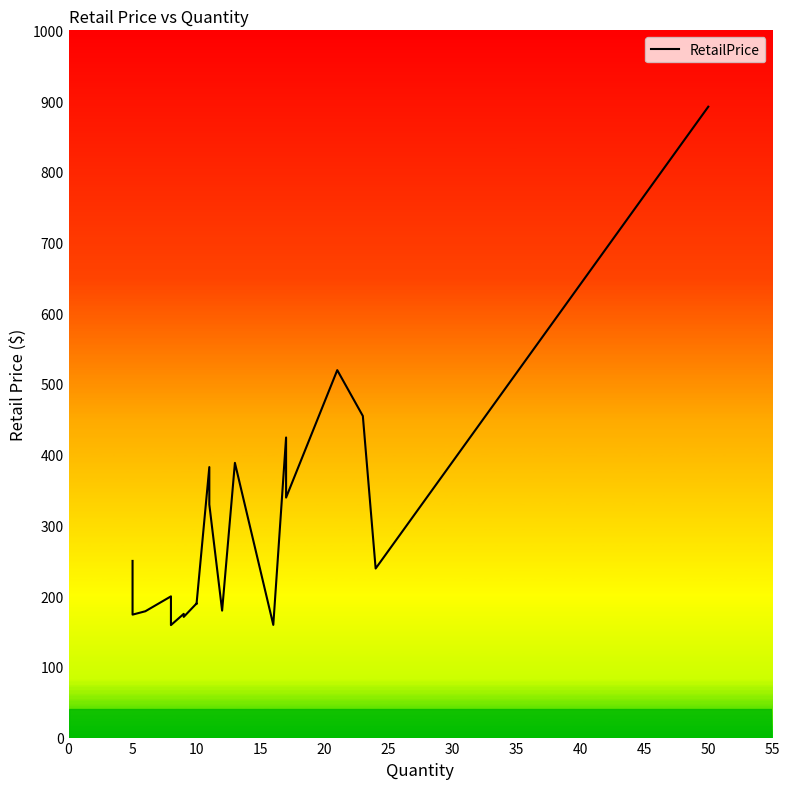

True or false: the data shows 93.9 at 13.

False